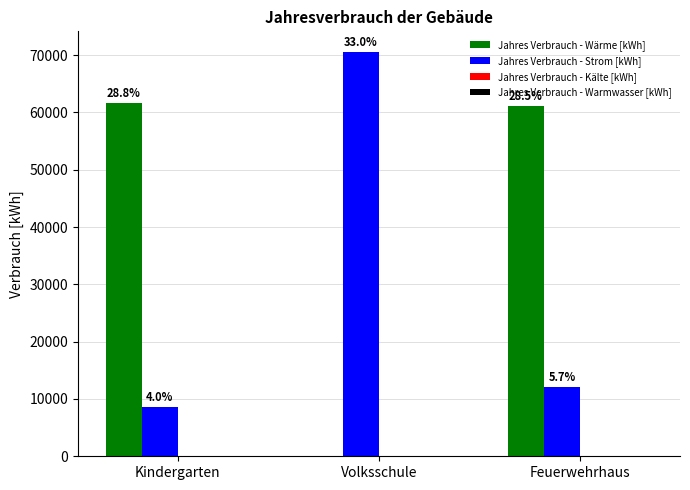

How many groups of bars are there?

3